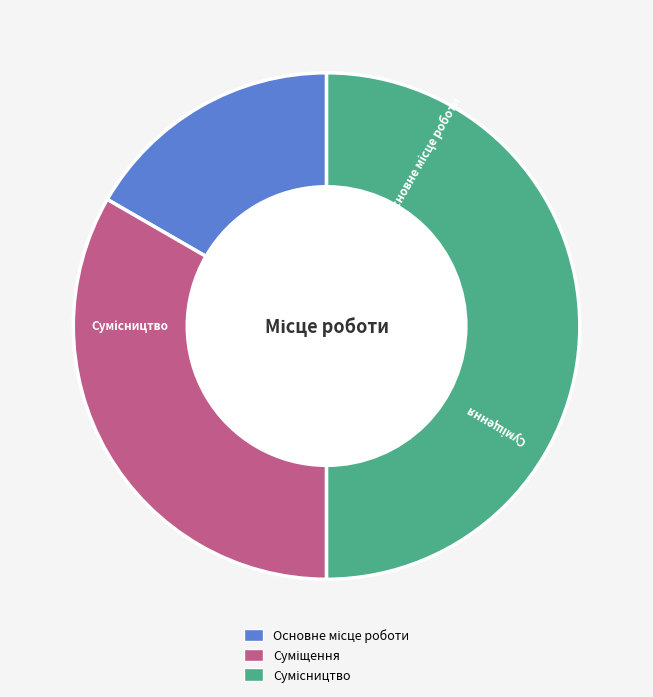

To the nearest percent, what is the average slice percentage?

33%